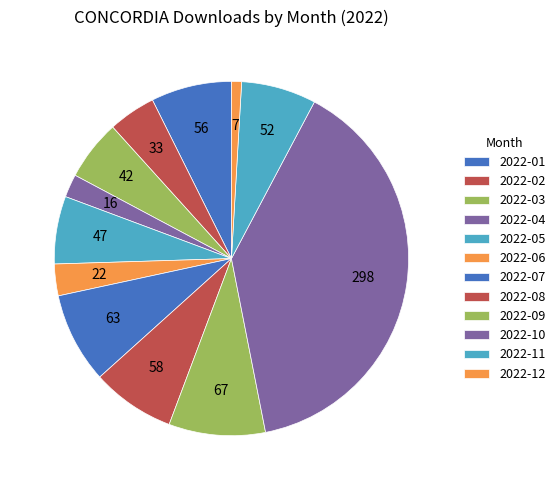

What is the smallest slice in the pie chart?

2022-12